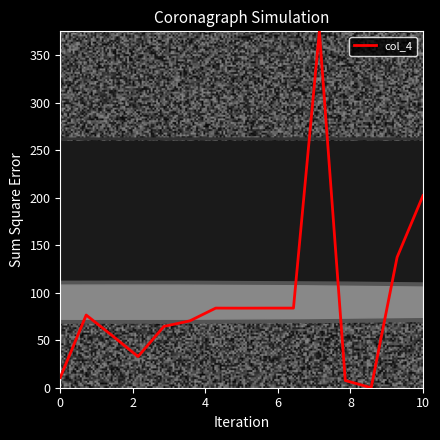

What is the maximum value shown in the chart?

375.0